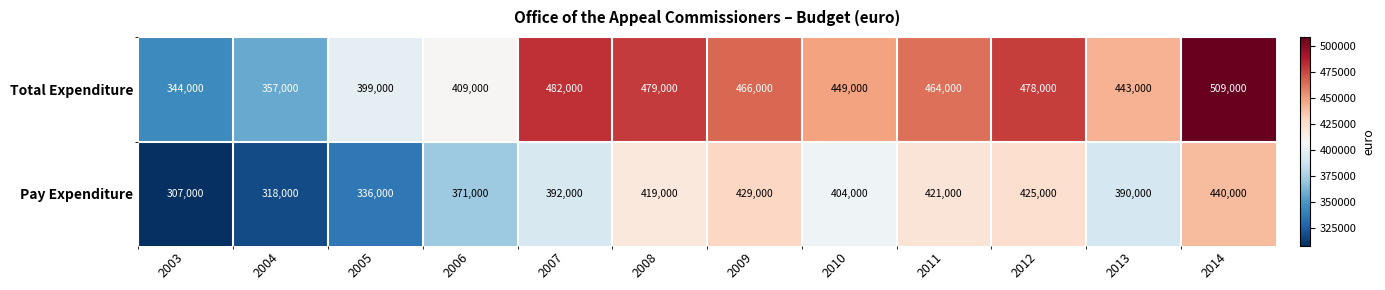

Is it true that Pay Expenditure equals 392000 at 2007?

True